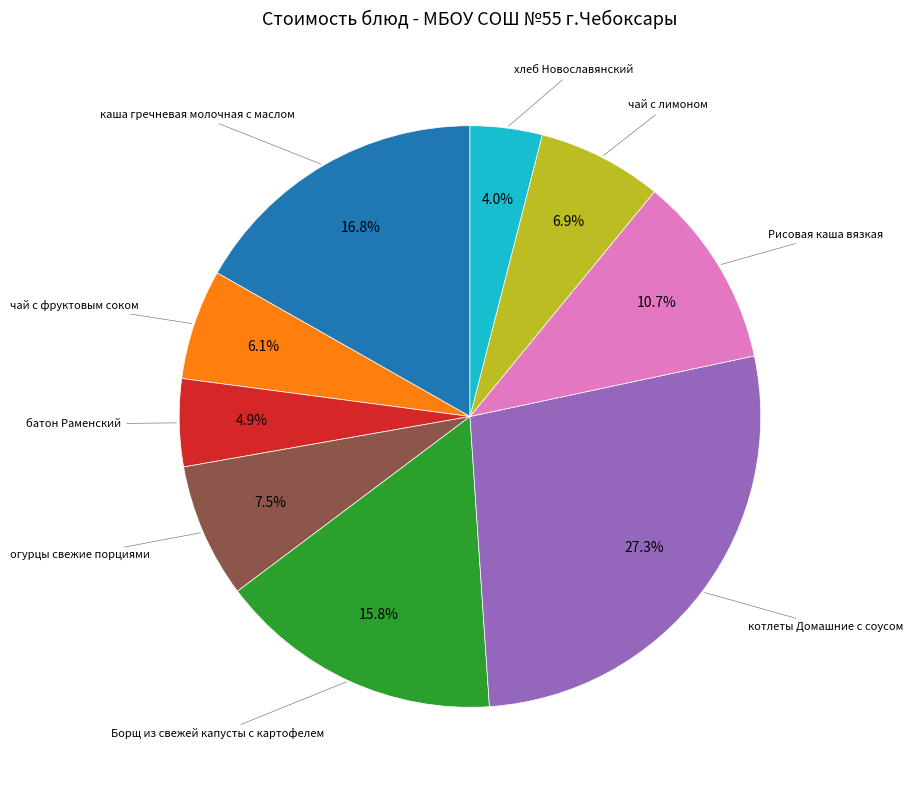

Is there any slice that represents more than half of the pie?

No